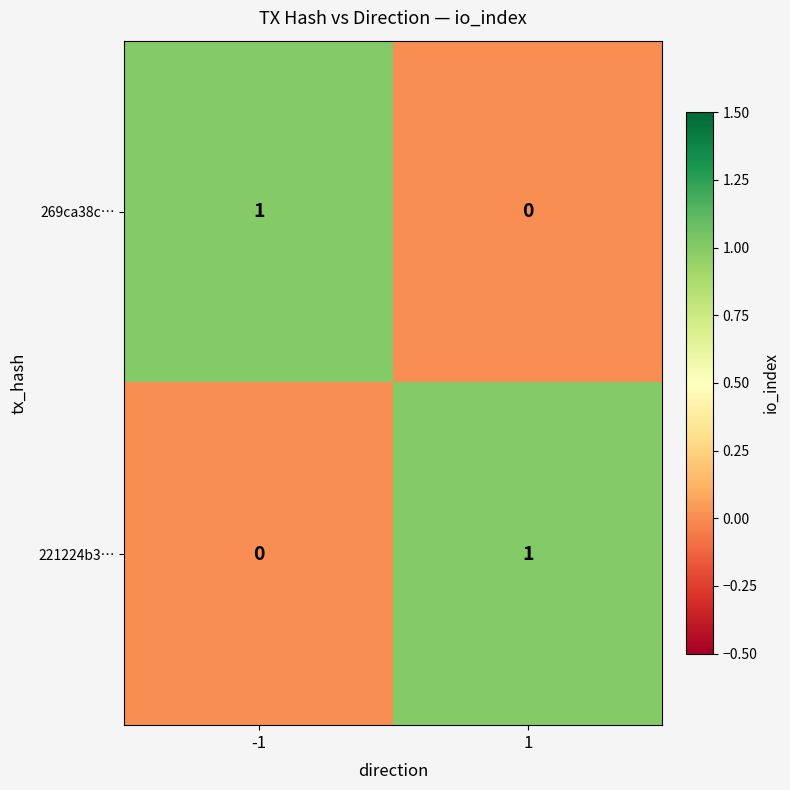

What is the maximum value shown in the chart?

1